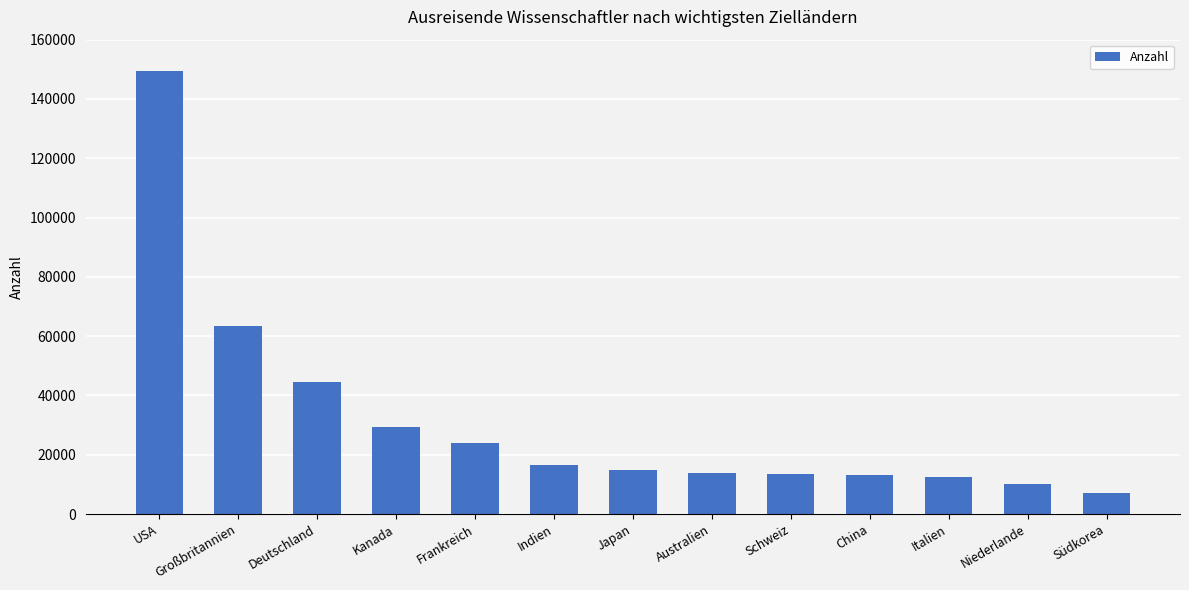

What is the ratio of the value at Australien to the value at Italien?

1.1